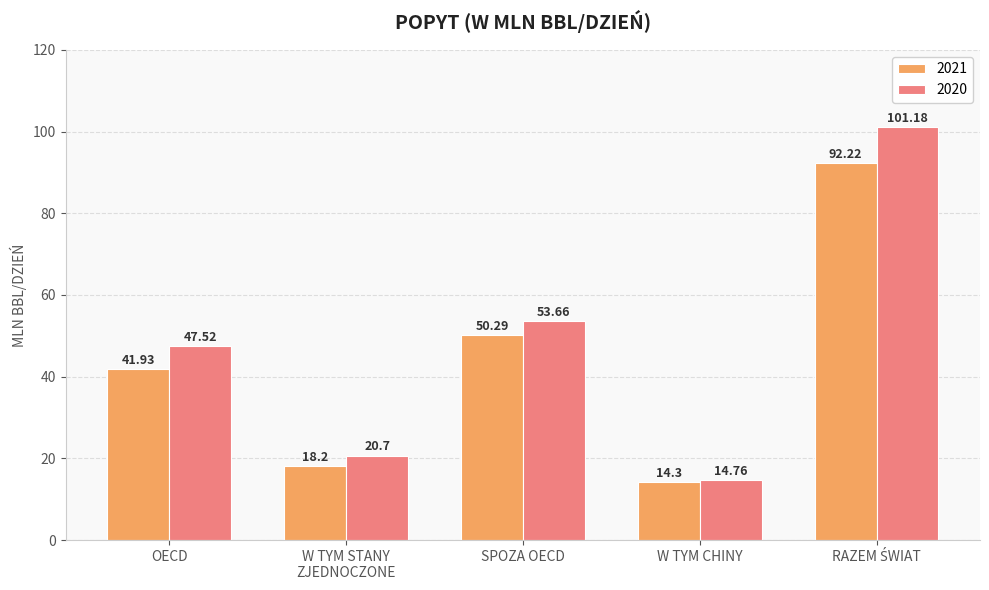

Which series has the largest range (max minus min)?

2020